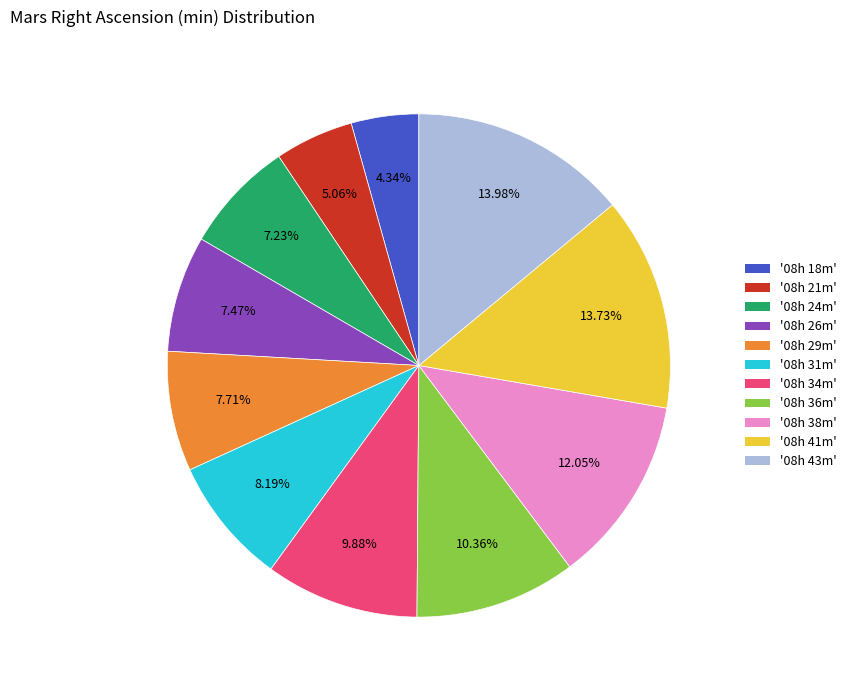

Is the sum of '08h 26m' and '08h 29m' greater than half?

No